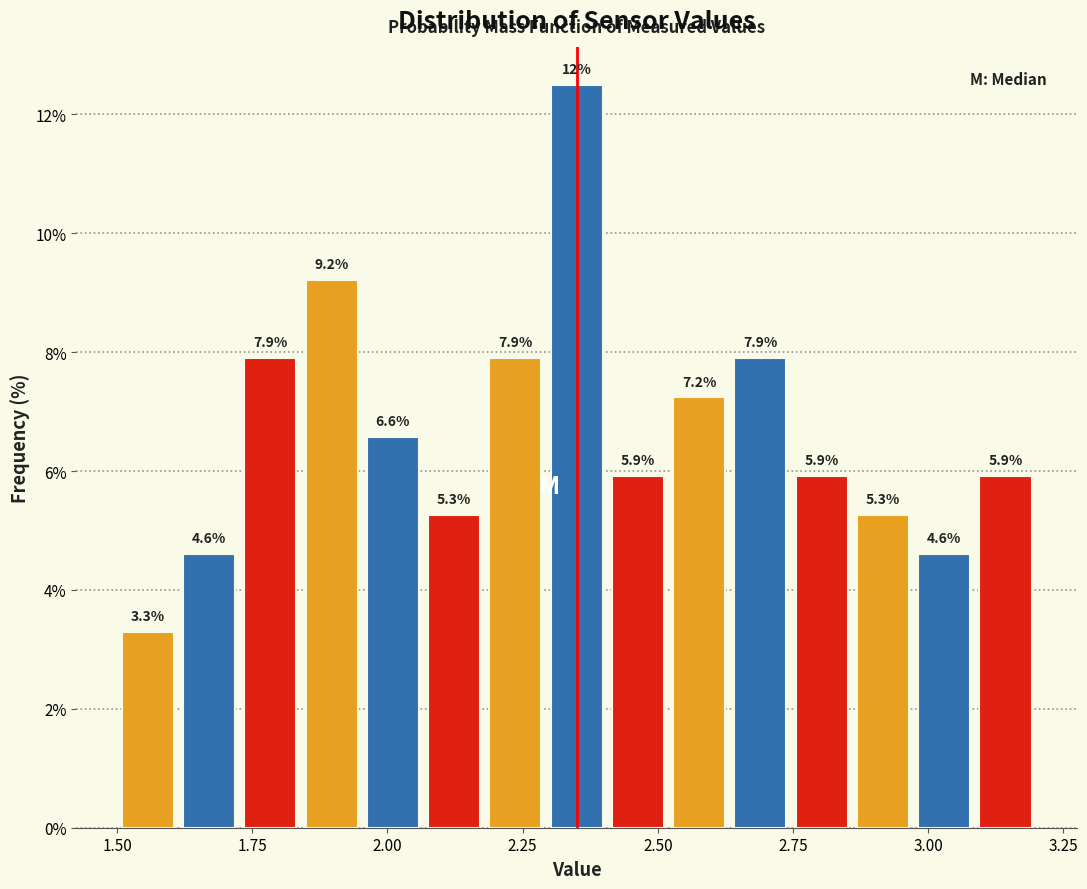

Read against the x-axis, roughly where is the centre of the tallest bar?

2.35